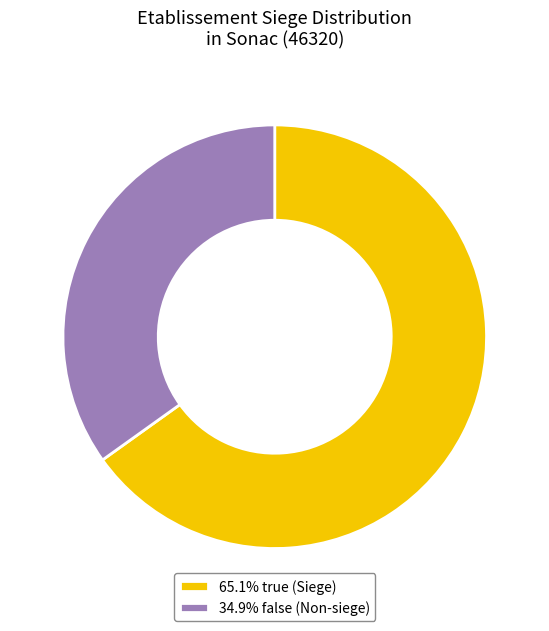

How many slices are in this pie chart?

2